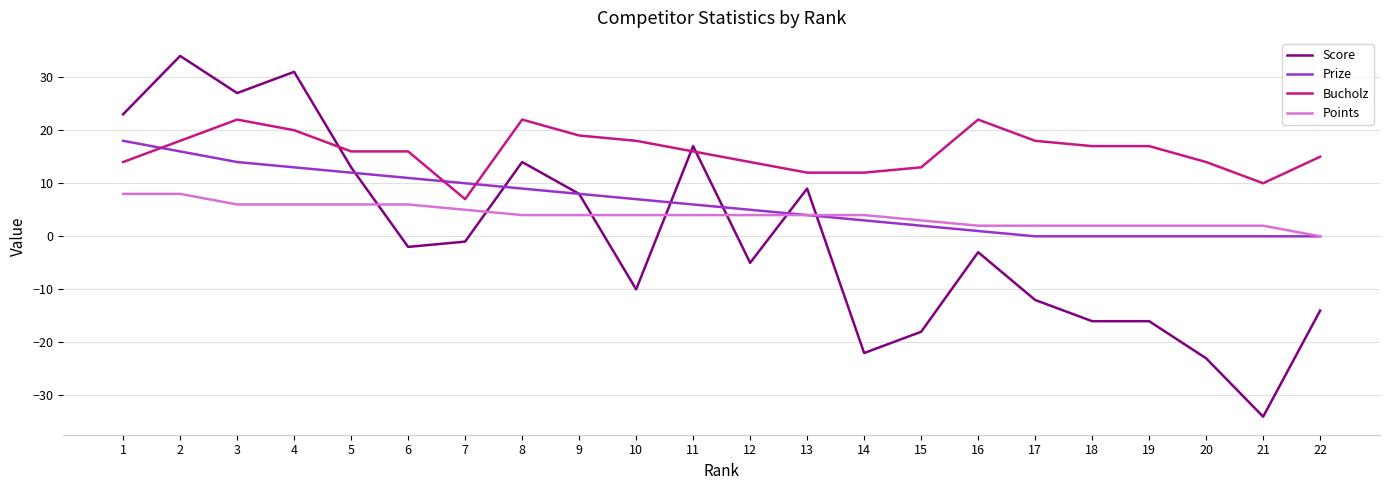

True or false: Score has more than 2 interior local peaks.

True